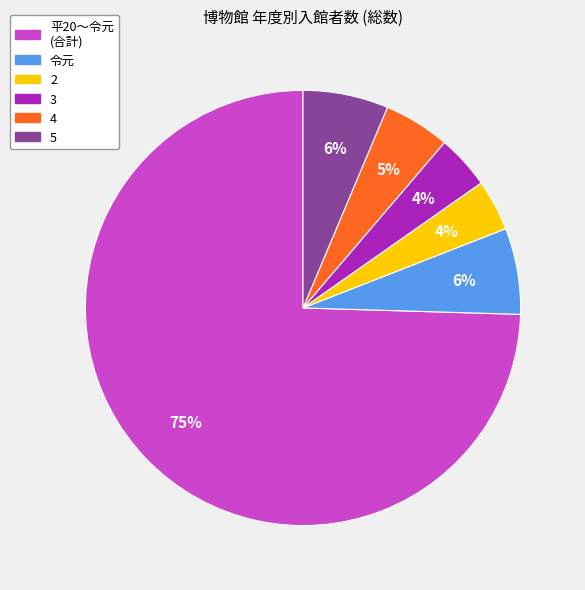

To the nearest percent, what is the difference between the largest and smallest slice percentages?

71%